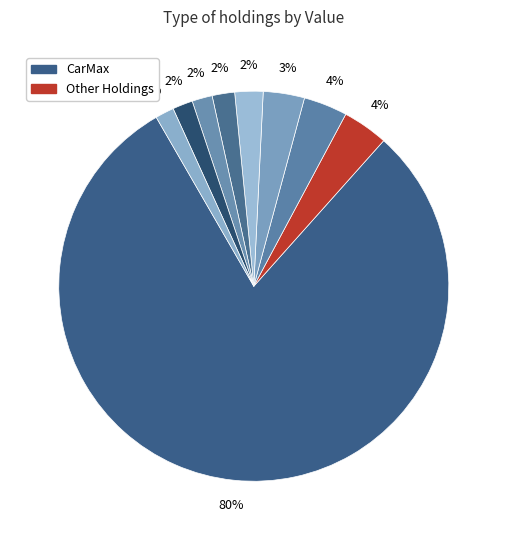

Count the number of slices in the pie.

9